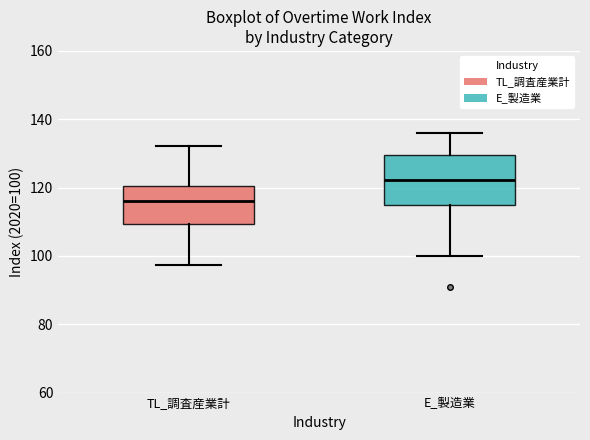

Reading left to right, transcribe this box plot: for each box, give where its median line is, the range the box spans, and where its two whiskers end, as read against the y-axis. The values are not printed on the chart, so give them approximately, as read against the axis.

TL_調査産業計: median 116, box 110 to 120, whiskers 98 to 132
E_製造業: median 122, box 114 to 130, whiskers 100 to 136